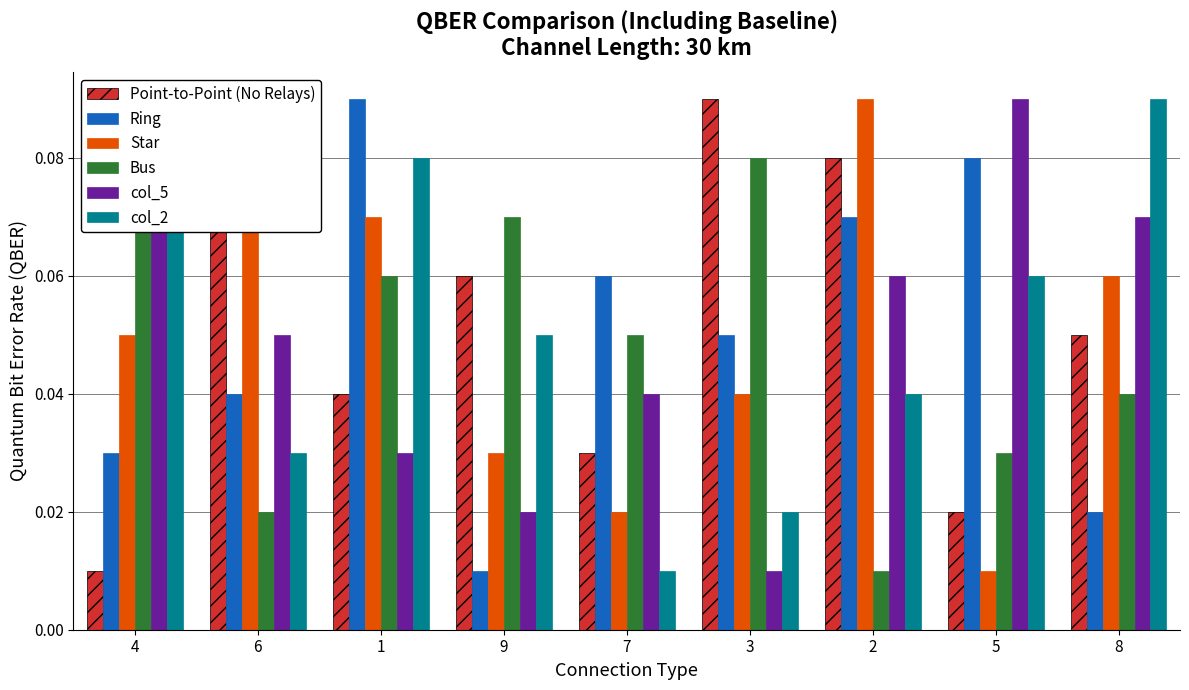

What is the average value of the col_5 series?

0.1